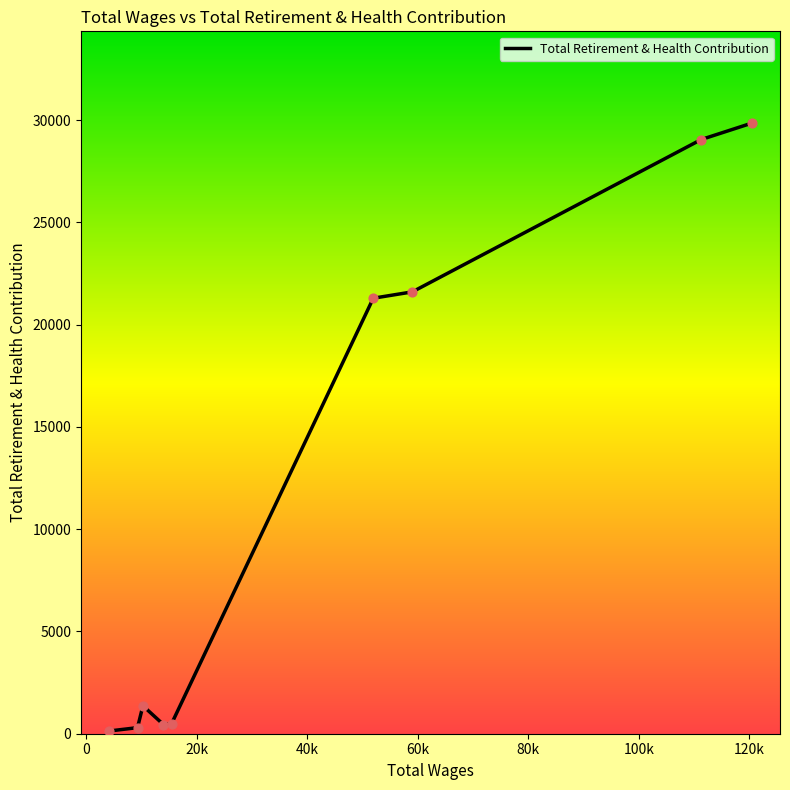

What is the maximum value shown in the chart?

29859